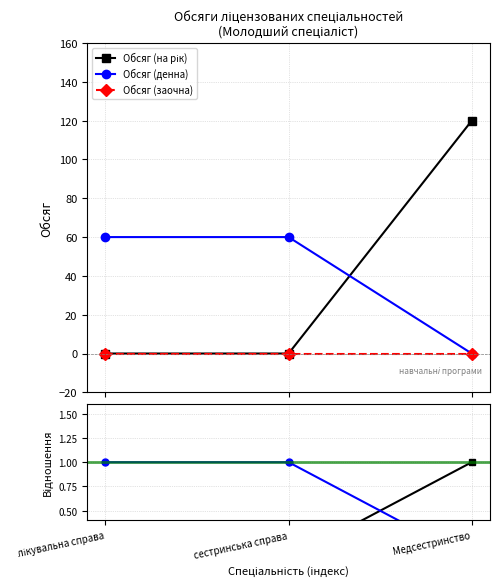

The value of Обсяг (денна) at лікувальна справа is 1. True or false?

True